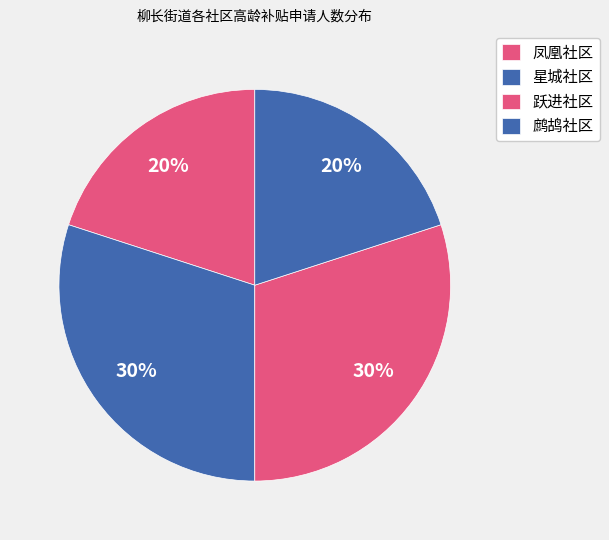

How many slices are in this pie chart?

4